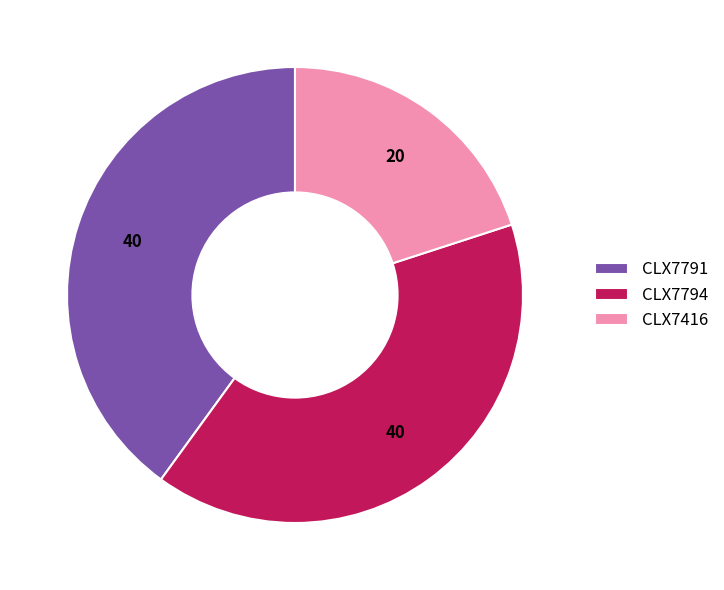

Is there a majority slice in this chart?

No